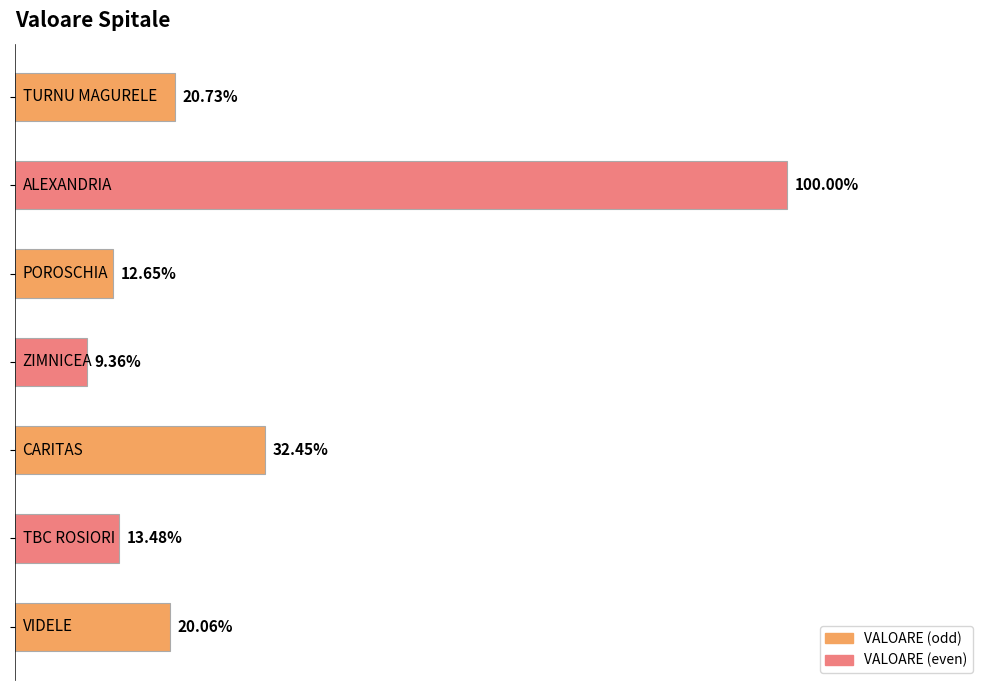

Does the chart contain any negative values?

No